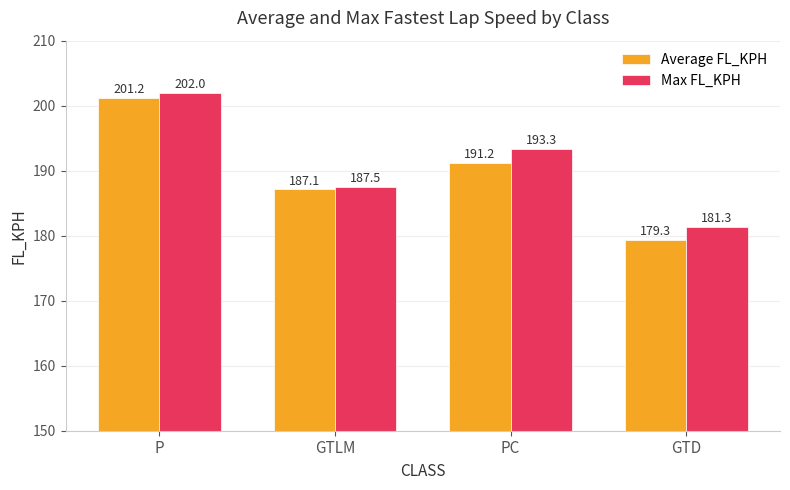

What is the difference between the maximum and minimum values in the Max FL_KPH series?

20.7